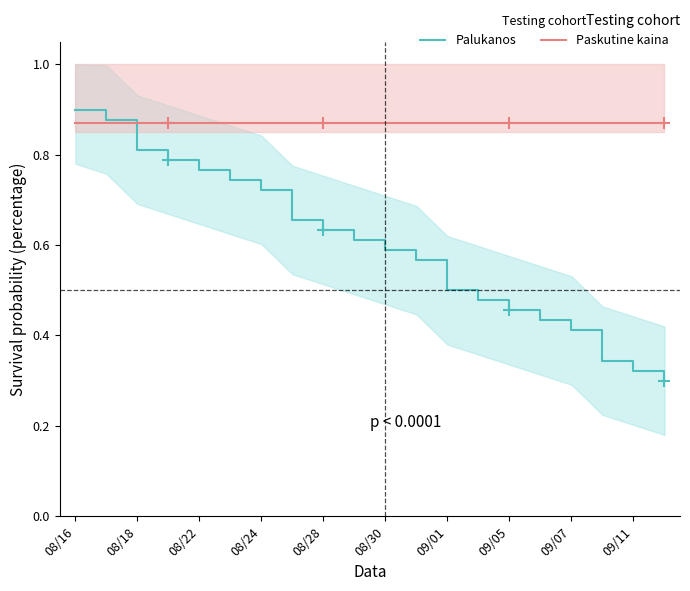

The Palukanos series shows 1.3 at 08/18. True or false?

False